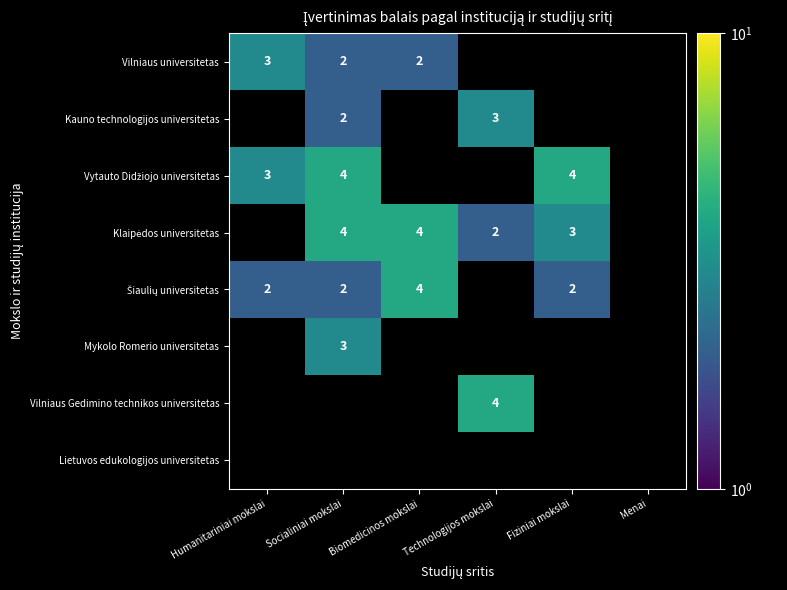

What is the smallest value displayed?

2.0